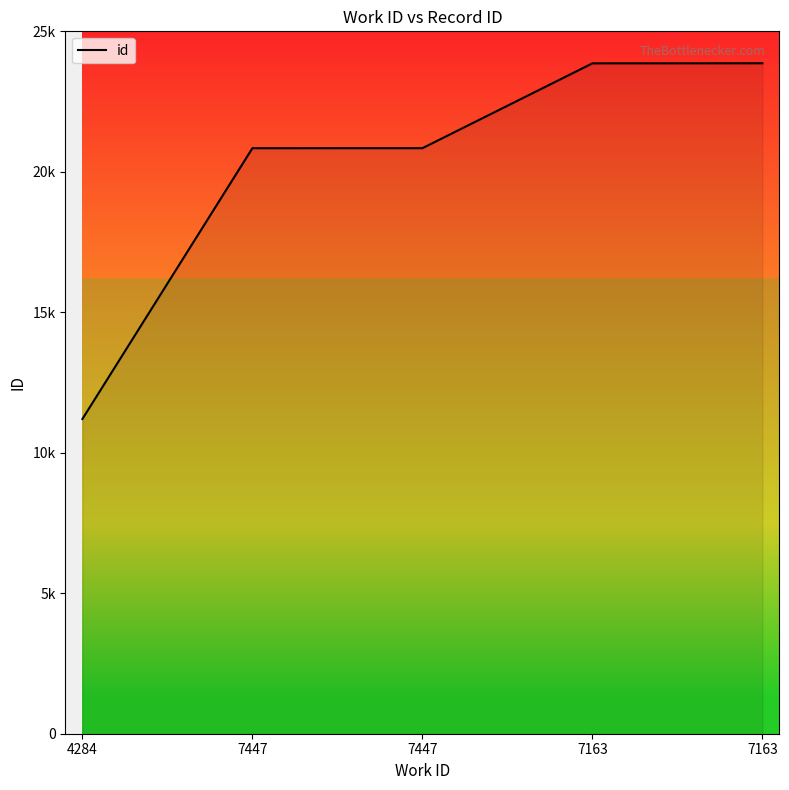

What is the minimum value shown in the chart?

11203